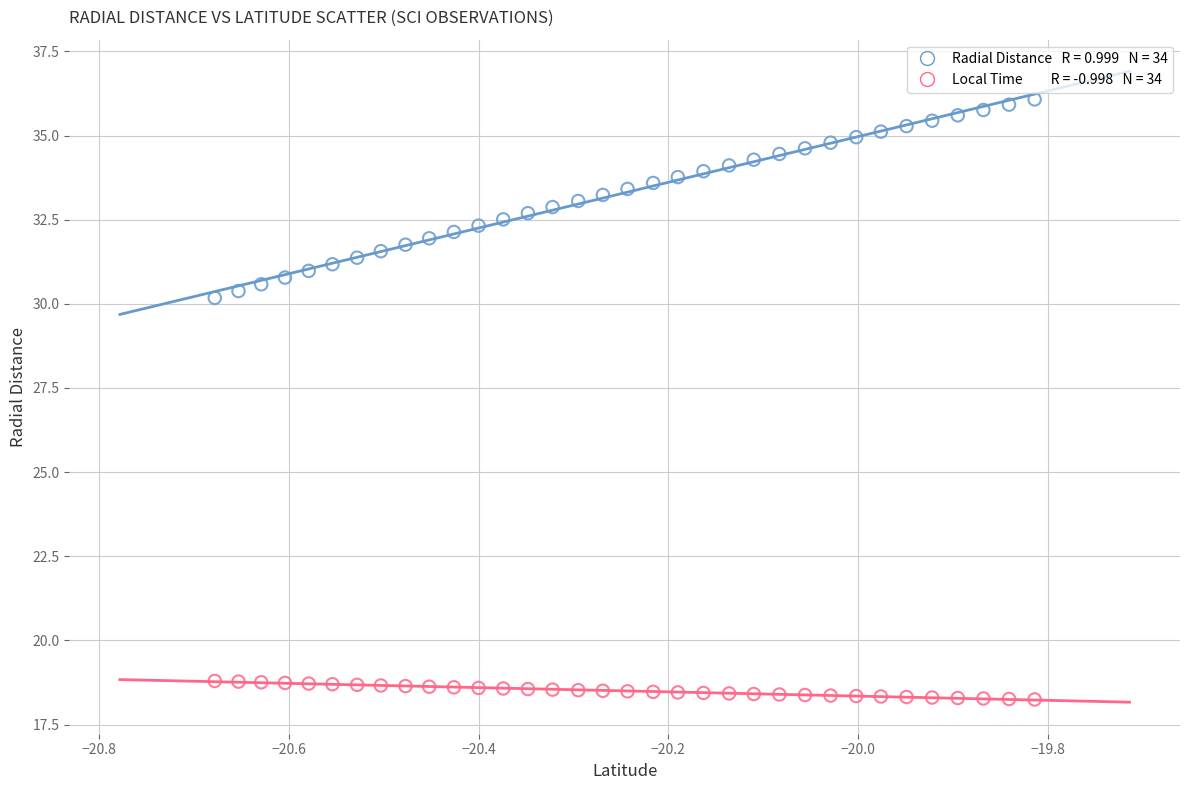

Across all data points, what is the range of X values (max minus min)?

0.9